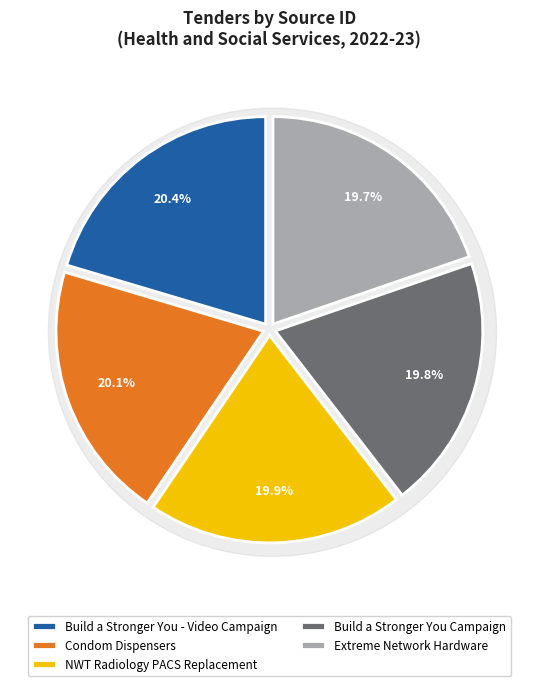

The Build a Stronger You - Video Campaign slice represents 20% of the pie. True or false?

True